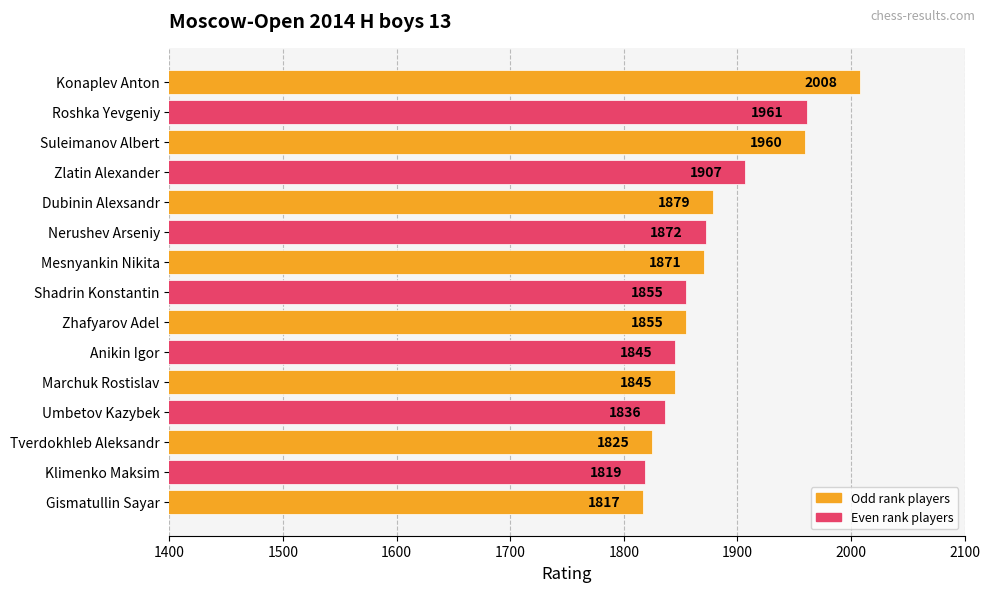

What position from the bottom is Mesnyankin Nikita?

9